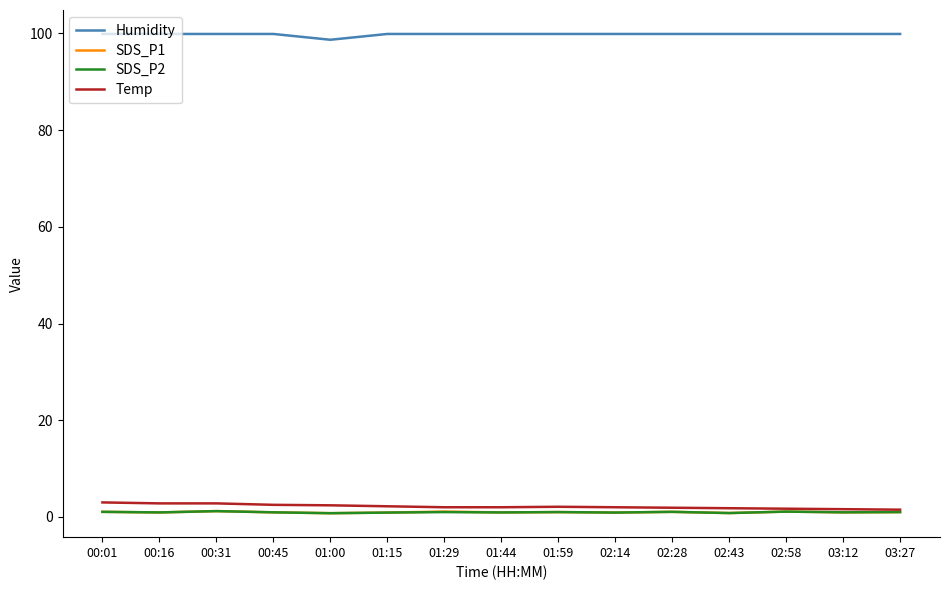

True or false: Temp and Humidity intersect in this chart.

False